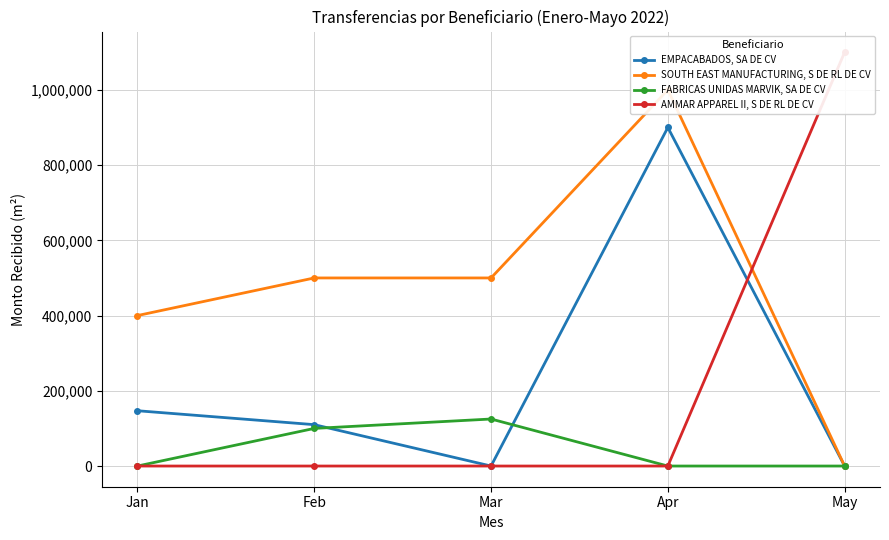

True or false: AMMAR APPAREL II, S DE RL DE CV has a value of -562993 at Apr.

False